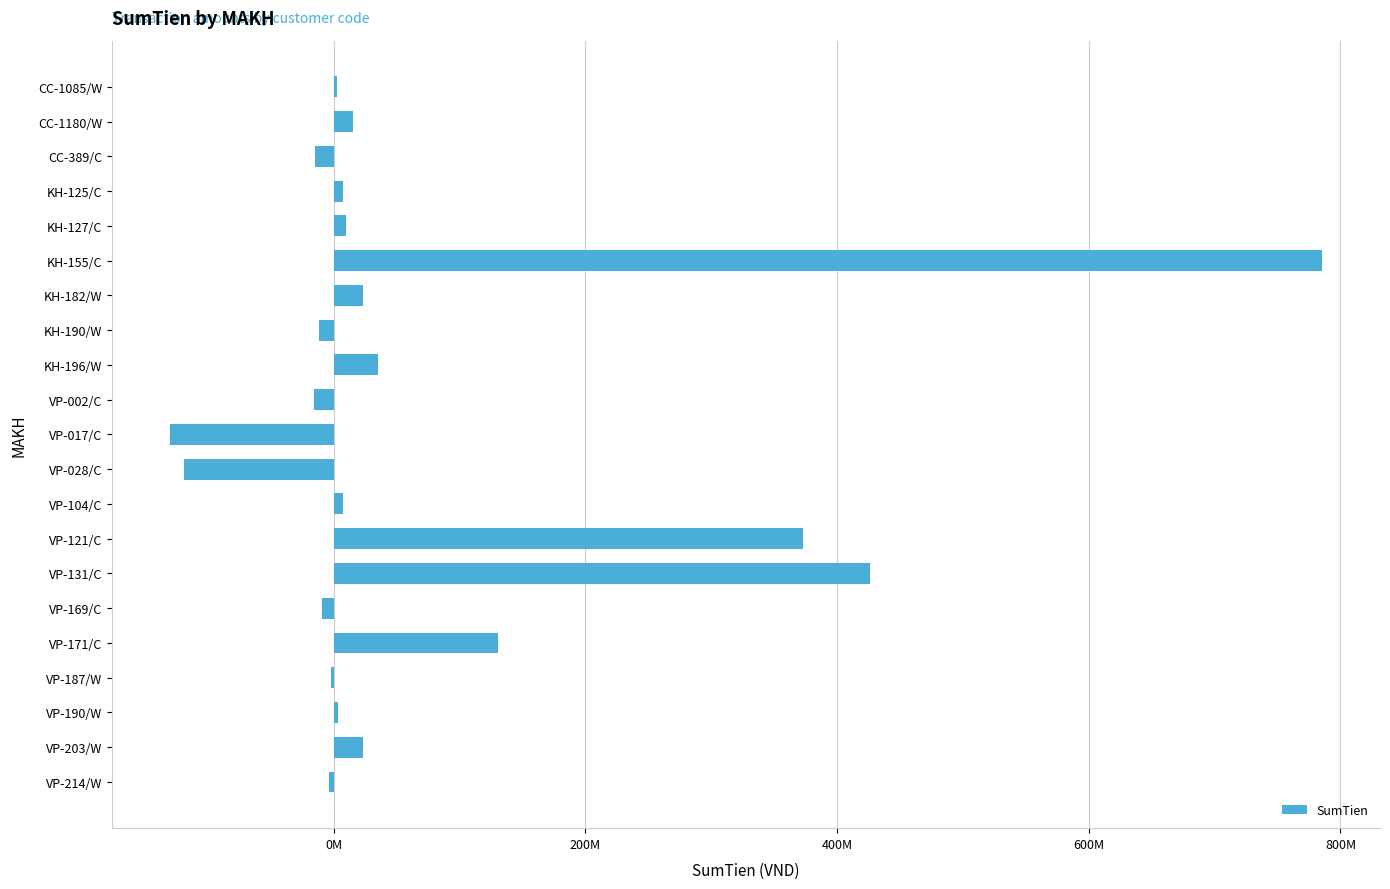

Are the bars horizontal?

Yes